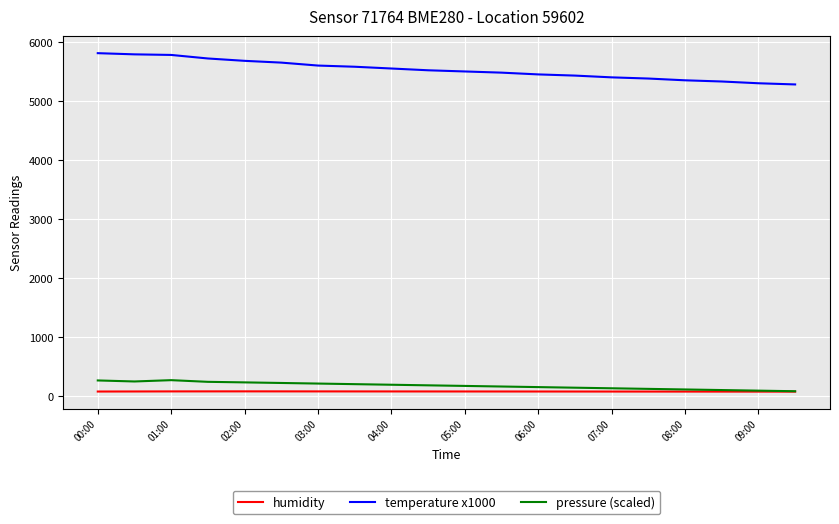

What is the difference between the maximum and second lowest values in the pressure (scaled) series?

177.7